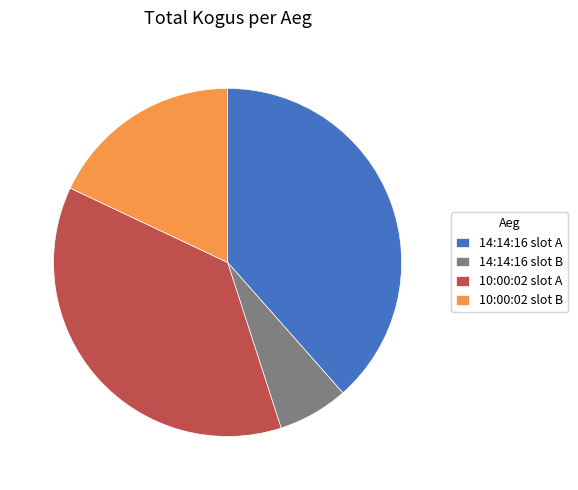

Rank the categories by value from lowest to highest.

14:14:16 slot B, 10:00:02 slot B, 10:00:02 slot A, 14:14:16 slot A